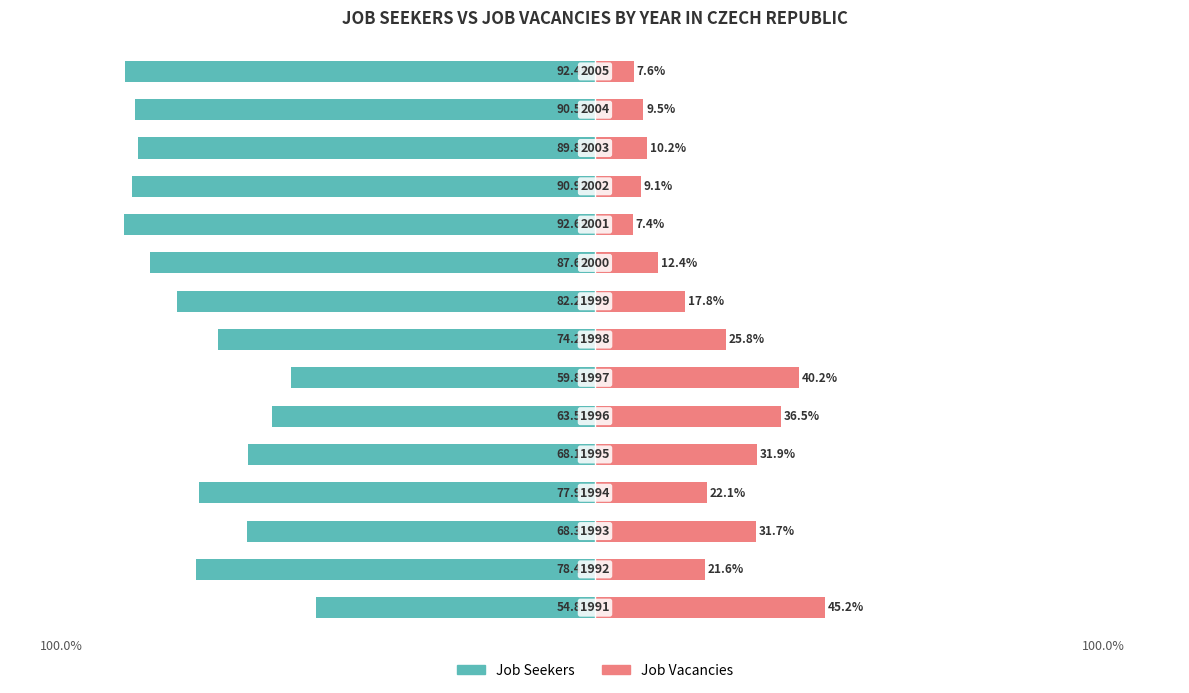

Between 5 and 4, which is larger?

5